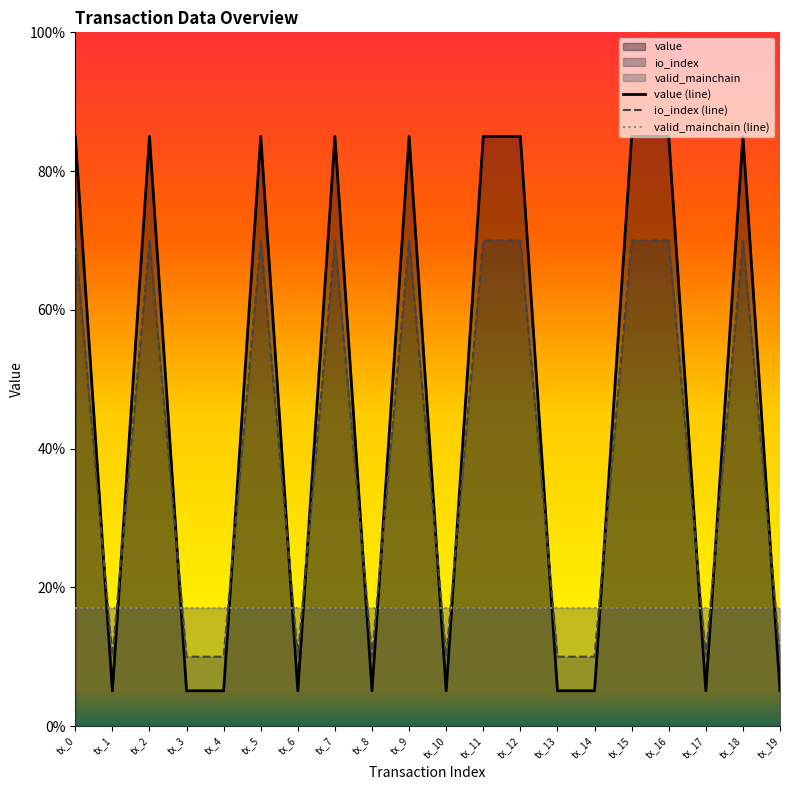

The io_index series shows 115.8 at tx_0. True or false?

False